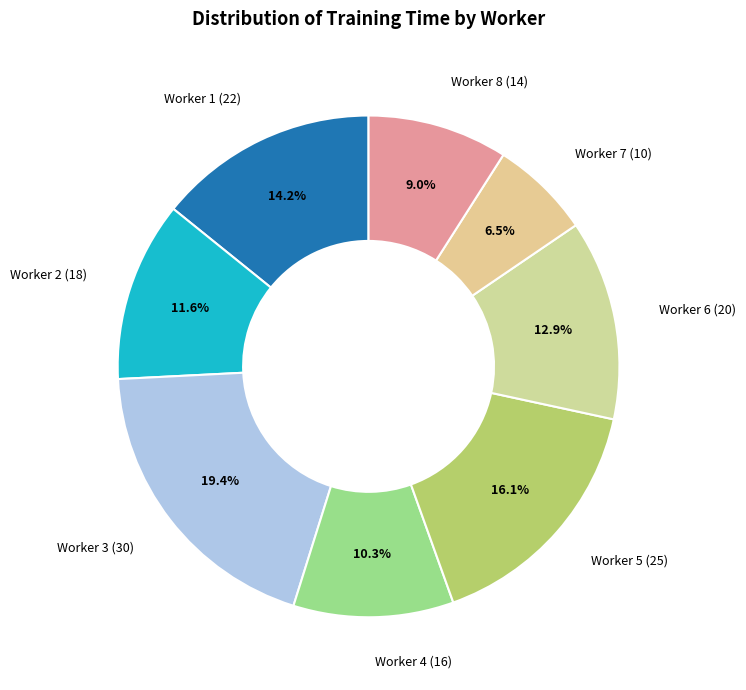

Is there a majority slice in this chart?

No